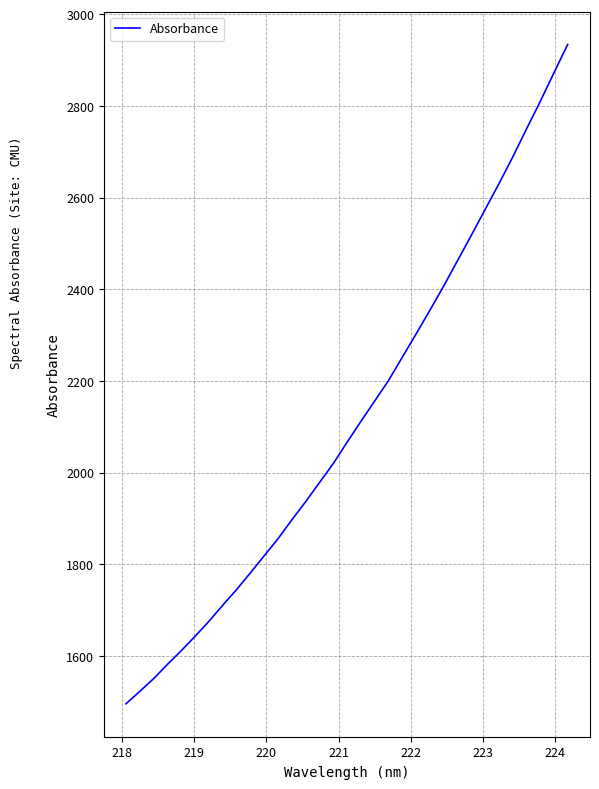

What is the smallest value displayed?

1495.7